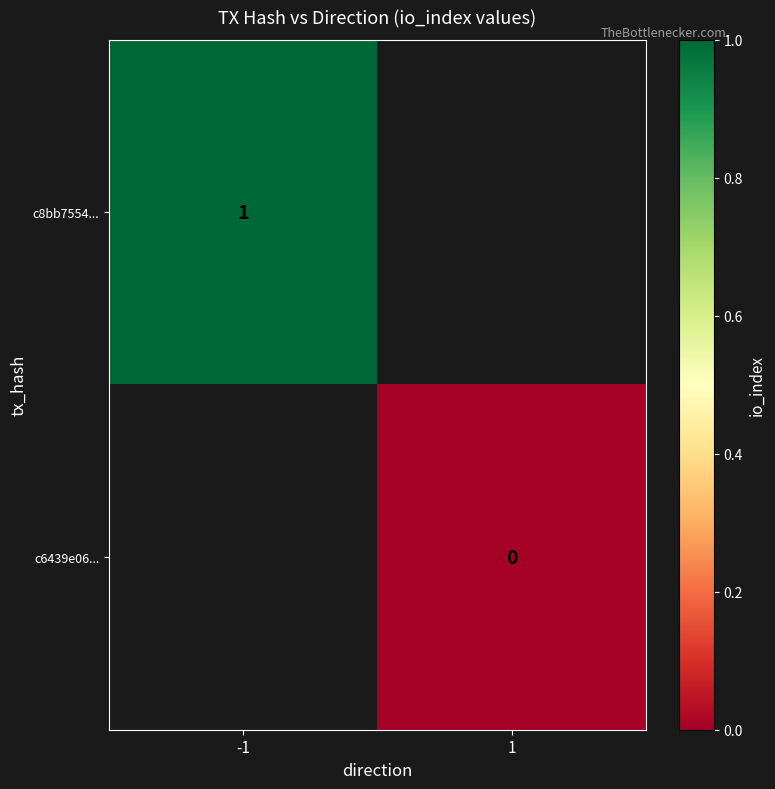

How many distinct data groups are displayed?

2